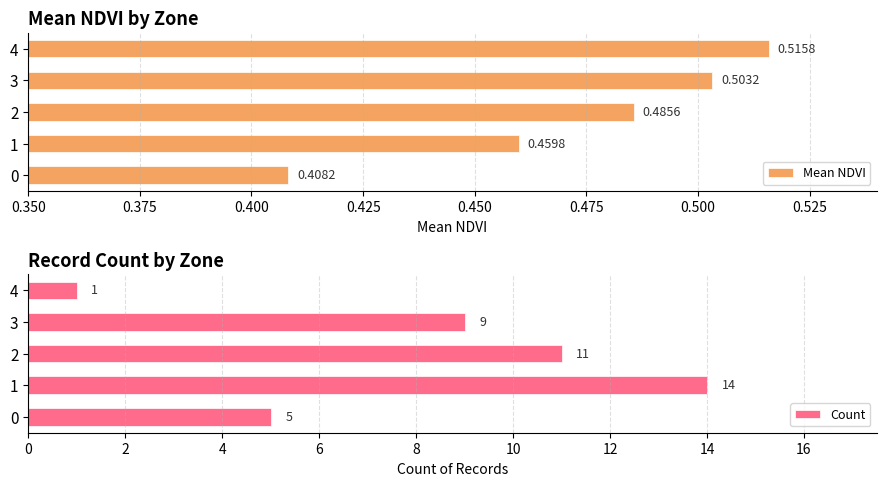

Rank the series by their maximum value, from lowest to highest.

Mean NDVI, Count